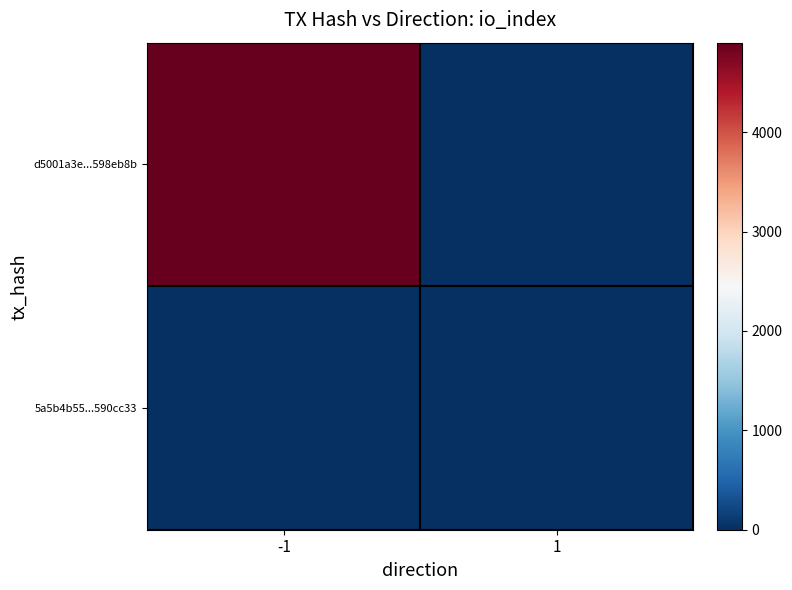

List the series in order of their peak value, highest first.

d5001a3e...598eb8b, 5a5b4b55...590cc33